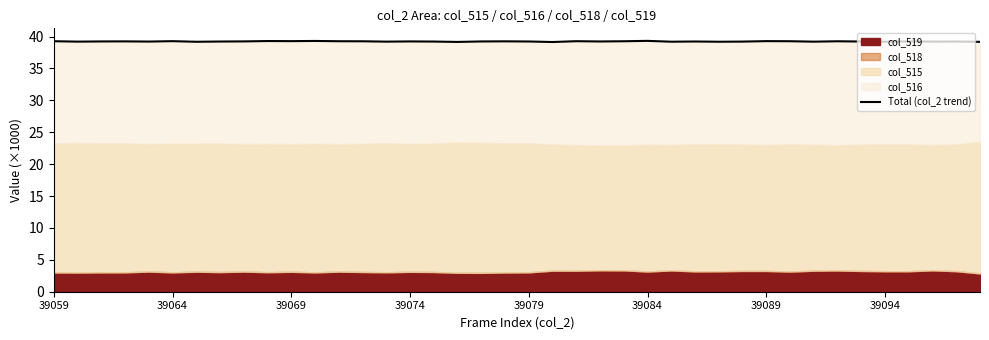

Reading right to left, extract all data points from this chart.

39.2	39.2	39.2	39.2	39.2	39.2	39.3	39.2	39.3	39.3	39.2	39.2	39.2	39.2	39.3	39.3	39.2	39.3	39.1	39.2	39.2	39.2	39.2	39.2	39.2	39.2	39.3	39.3	39.3	39.3	39.3	39.2	39.2	39.2	39.3	39.2	39.2	39.2	39.2	39.3